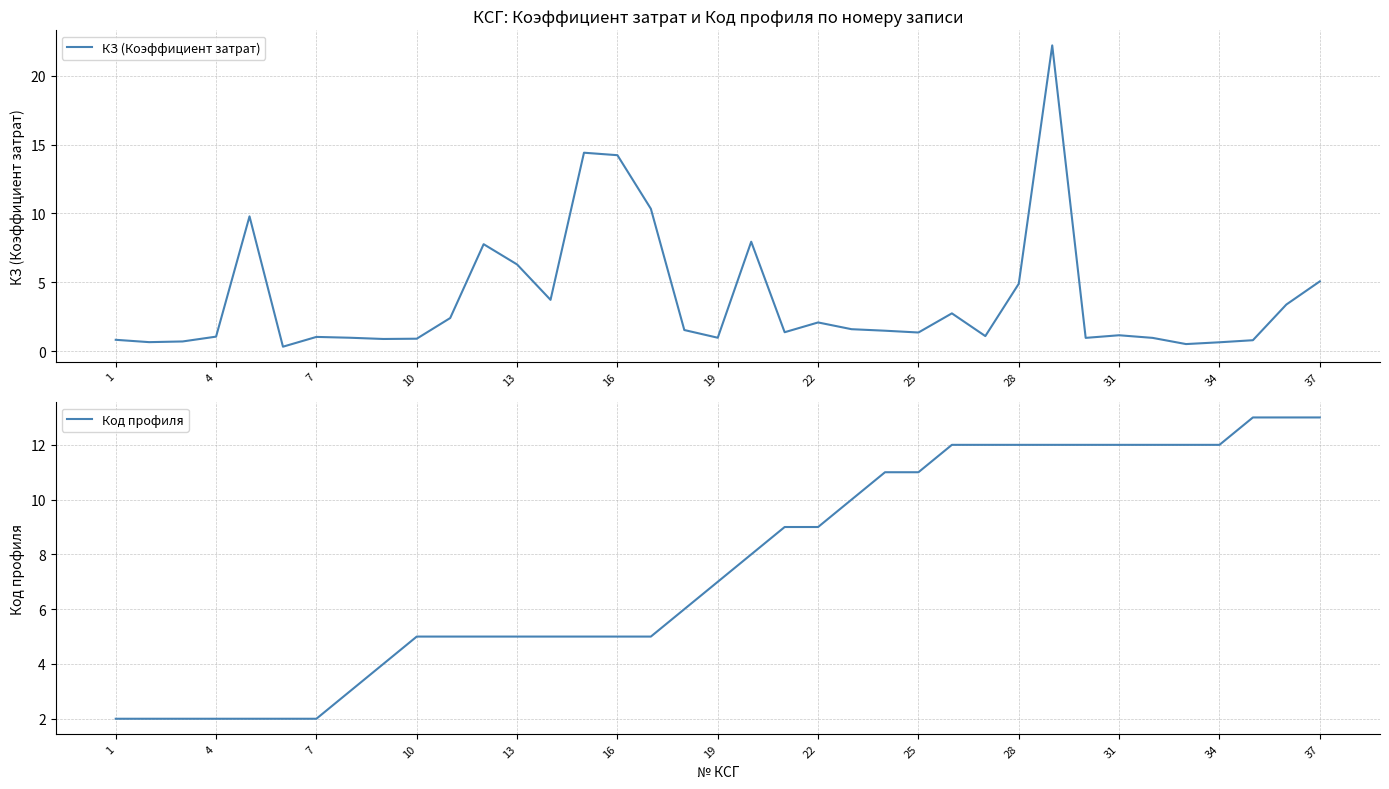

Reading left to right, what are all the values shown in this chart?

КЗ (Коэффициент затрат): 0.8	0.7	0.7	1.1	9.8	0.3	1.0	1.0	0.9	0.9	2.4	7.8	6.3	3.7	14.4	14.2	10.3	1.5	1.0	8.0	1.4	2.1	1.6	1.5	1.4	2.8	1.1	4.9	22.2	1.0	1.2	1.0	0.5	0.7	0.8	3.4	5.1
Код профиля: 2.0	2.0	2.0	2.0	2.0	2.0	2.0	3.0	4.0	5.0	5.0	5.0	5.0	5.0	5.0	5.0	5.0	6.0	7.0	8.0	9.0	9.0	10.0	11.0	11.0	12.0	12.0	12.0	12.0	12.0	12.0	12.0	12.0	12.0	13.0	13.0	13.0